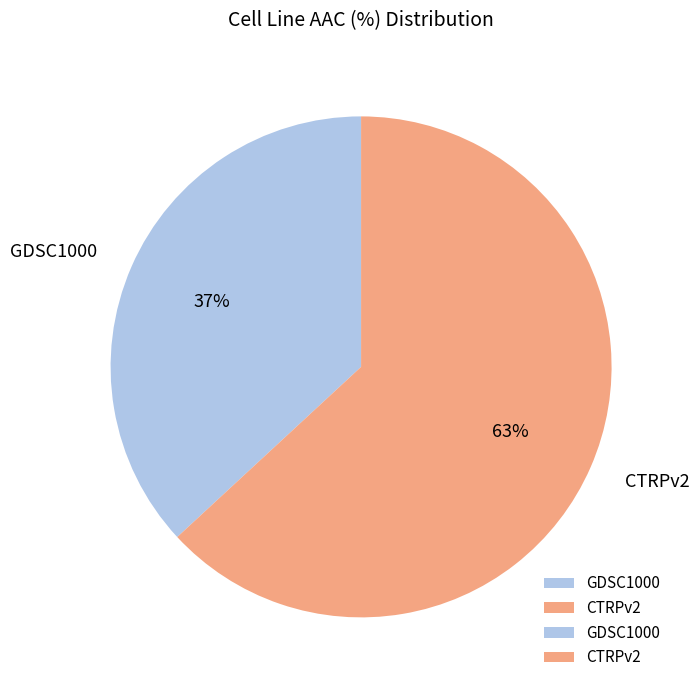

Which category accounts for the majority?

CTRPv2